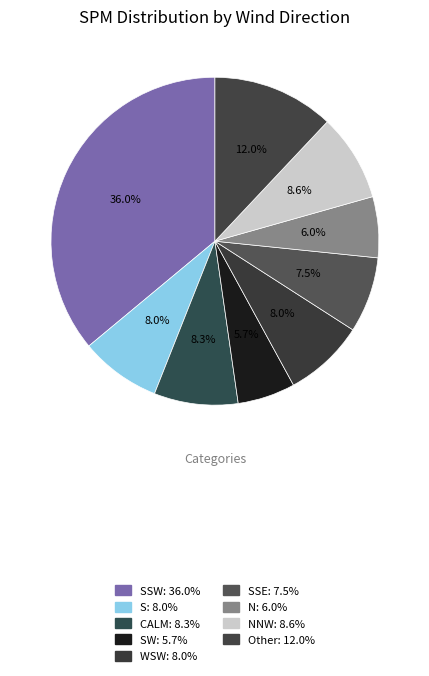

How many segments does this pie chart have?

9